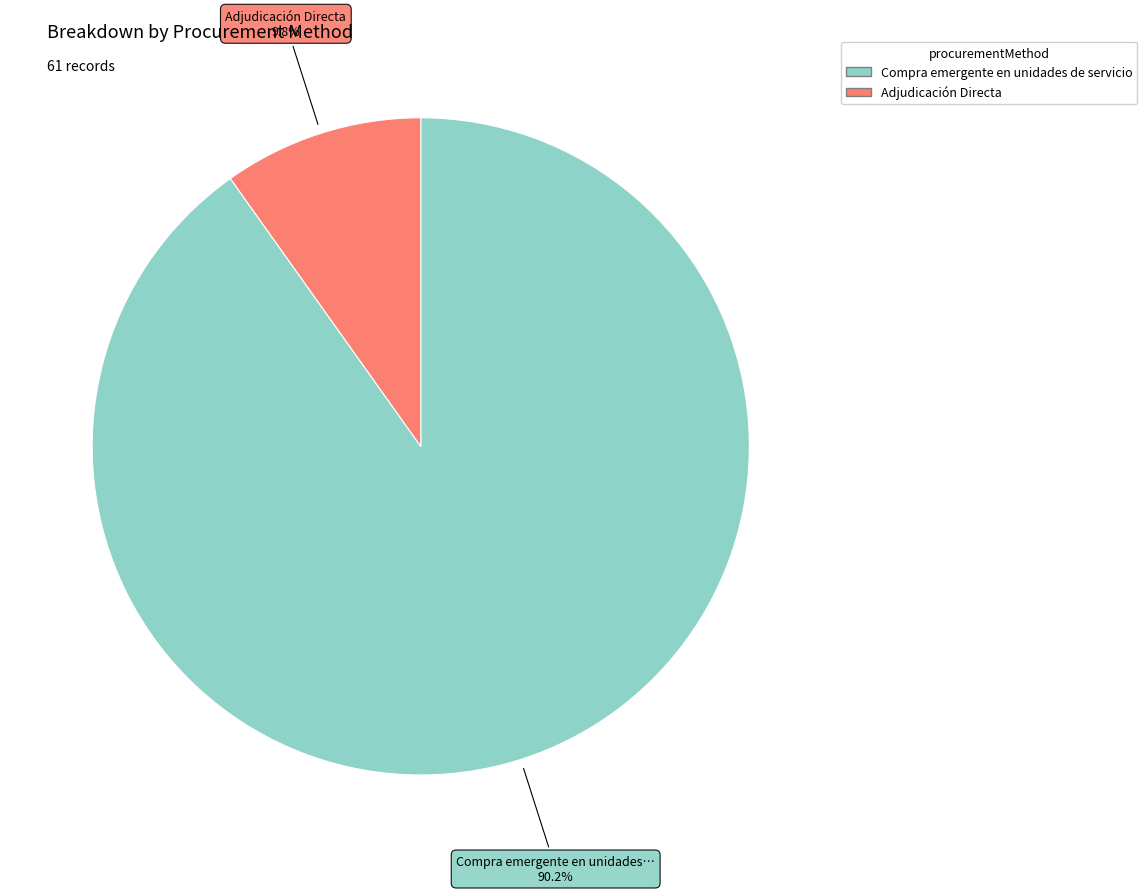

Does Adjudicación Directa account for over 50% of the chart?

No